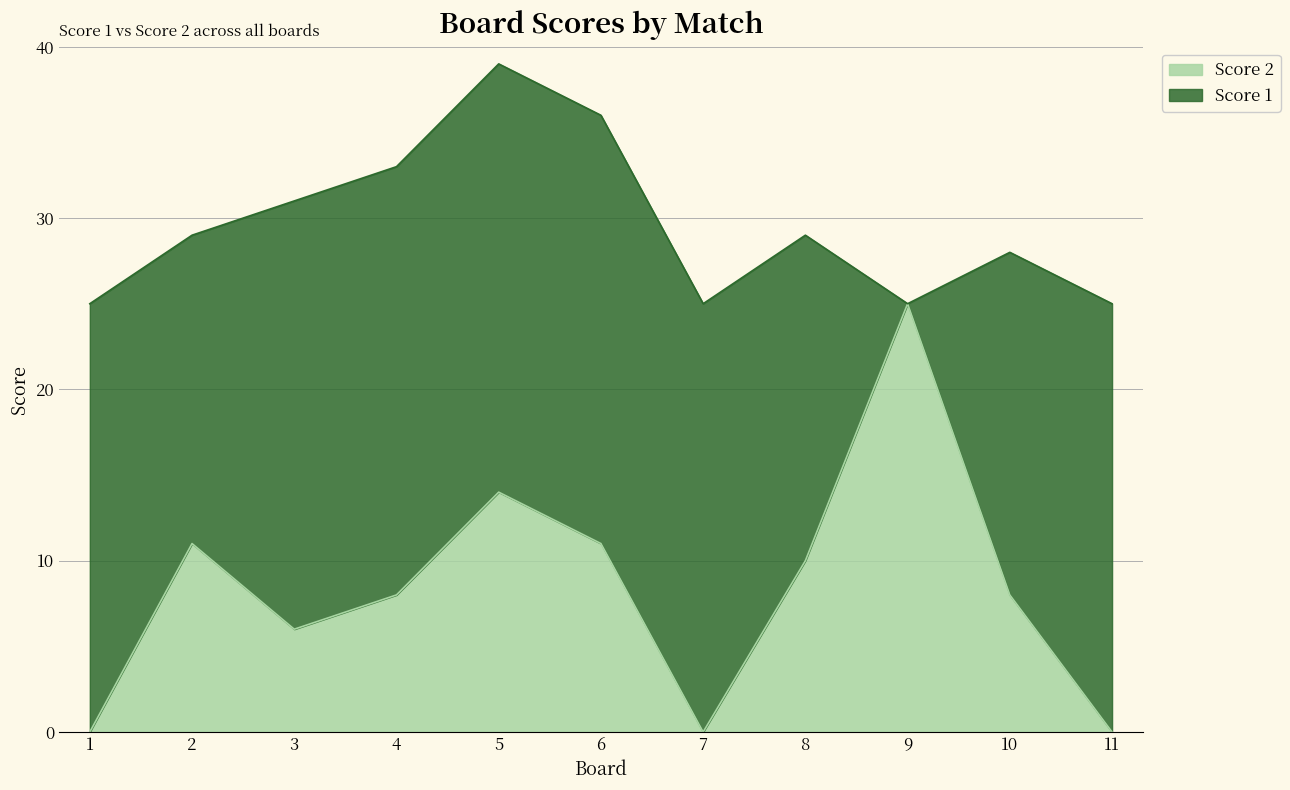

The value at 4 is 8. True or false?

True